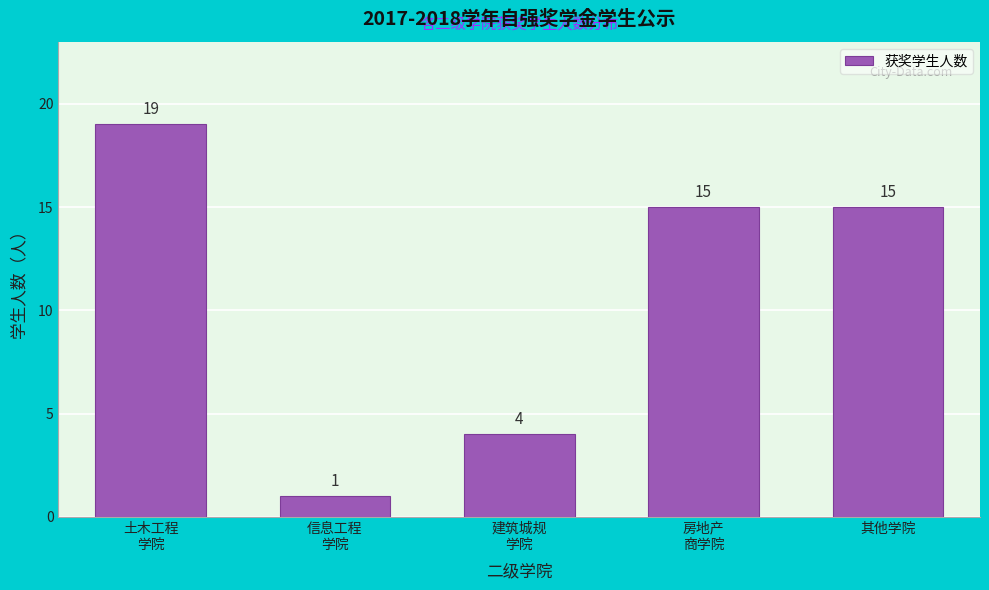

Reading right to left, what are all the values shown in this chart?

15	15	4	1	19